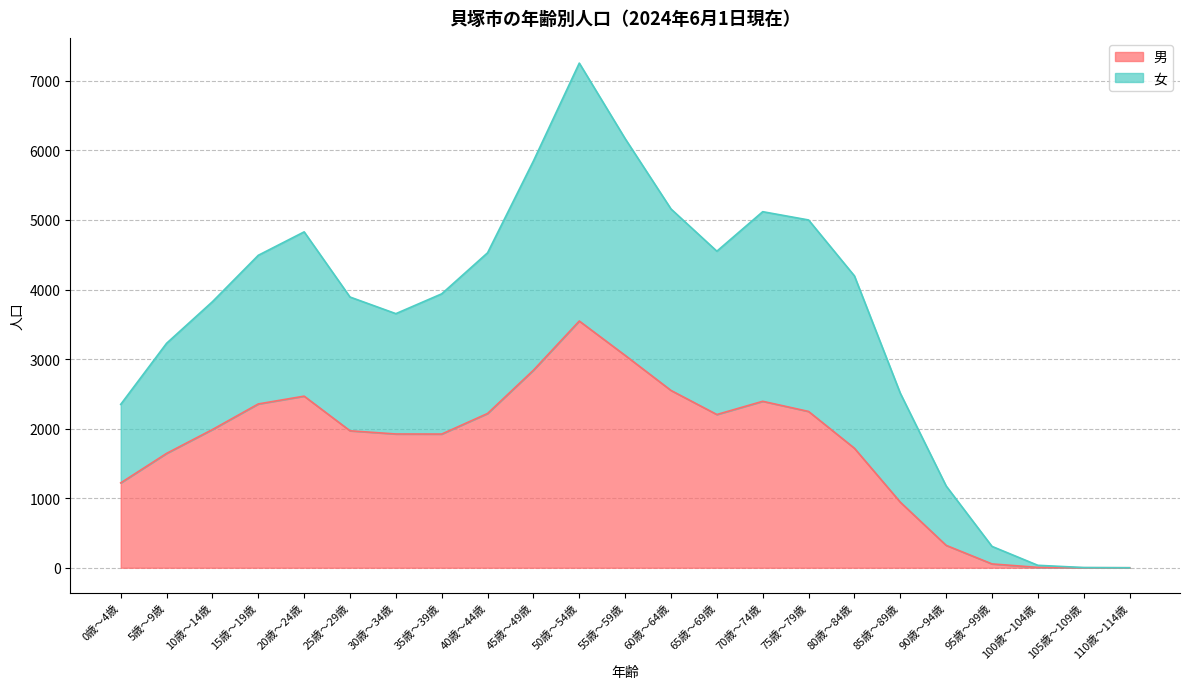

What is the maximum value shown in the chart?

7255